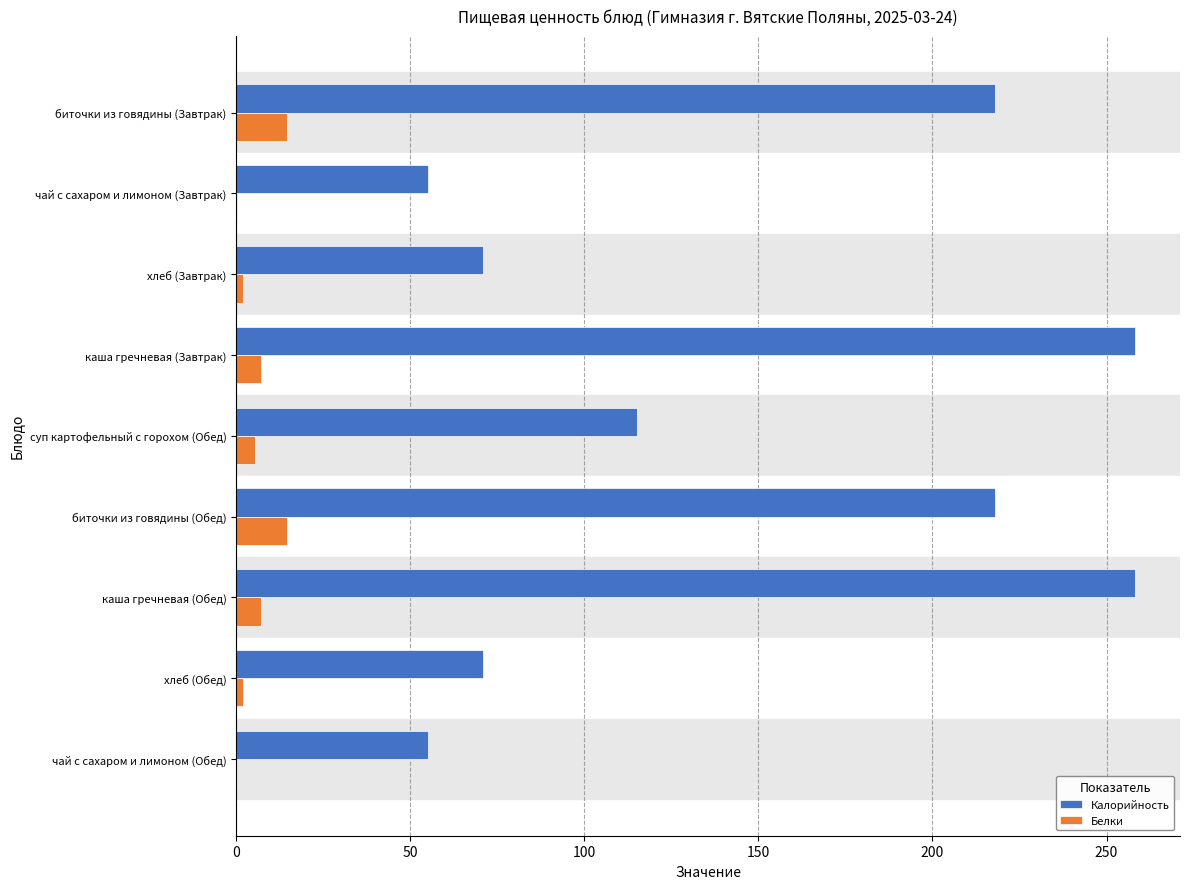

Which series has the largest total across all categories?

Калорийность